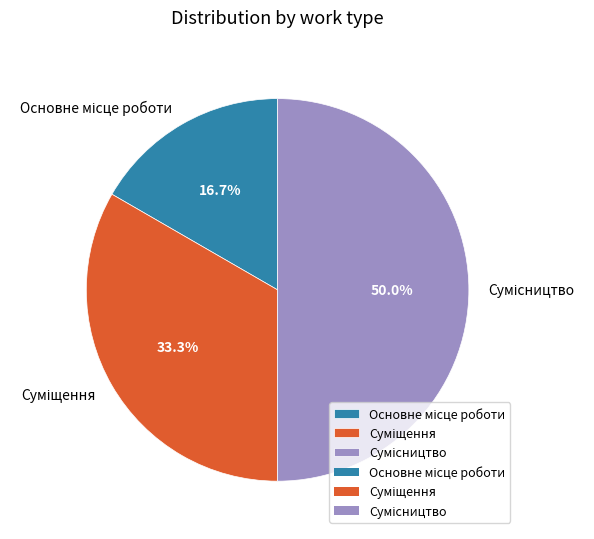

What is the smallest slice in the pie chart?

Основне місце роботи